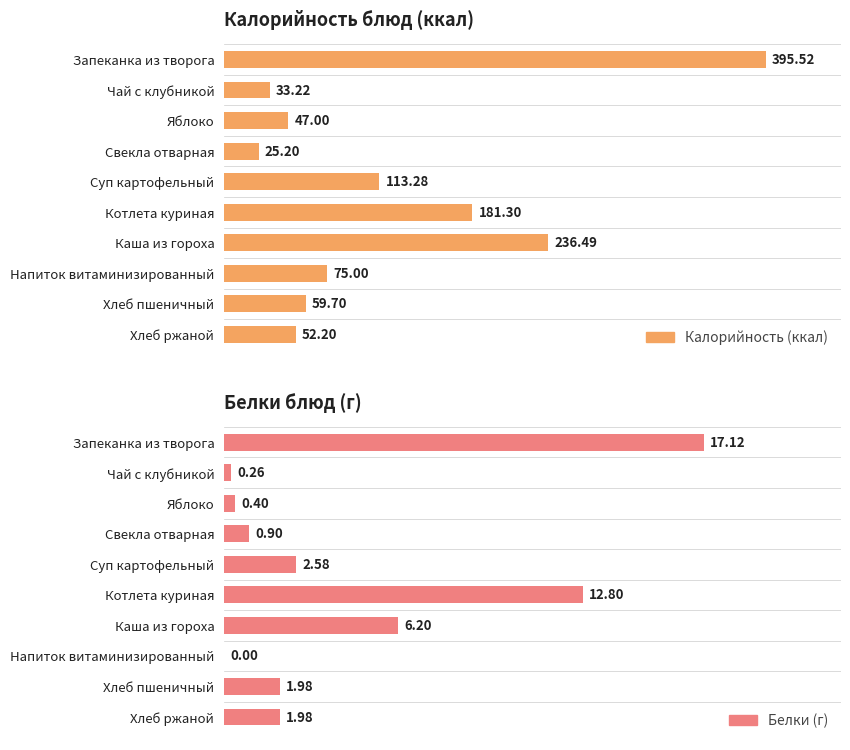

Rank the series at Каша из гороха from highest to lowest value.

Калорийность (ккал), Белки (г)